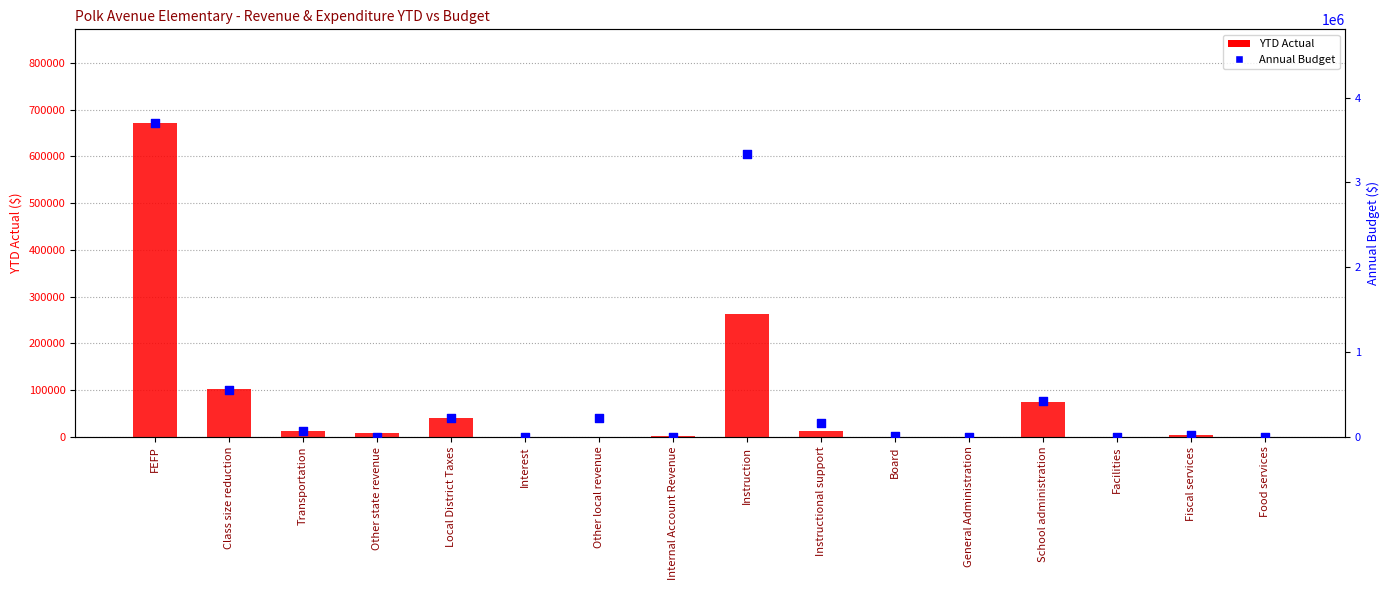

At how many categories does at least one series exceed 2897423?

2